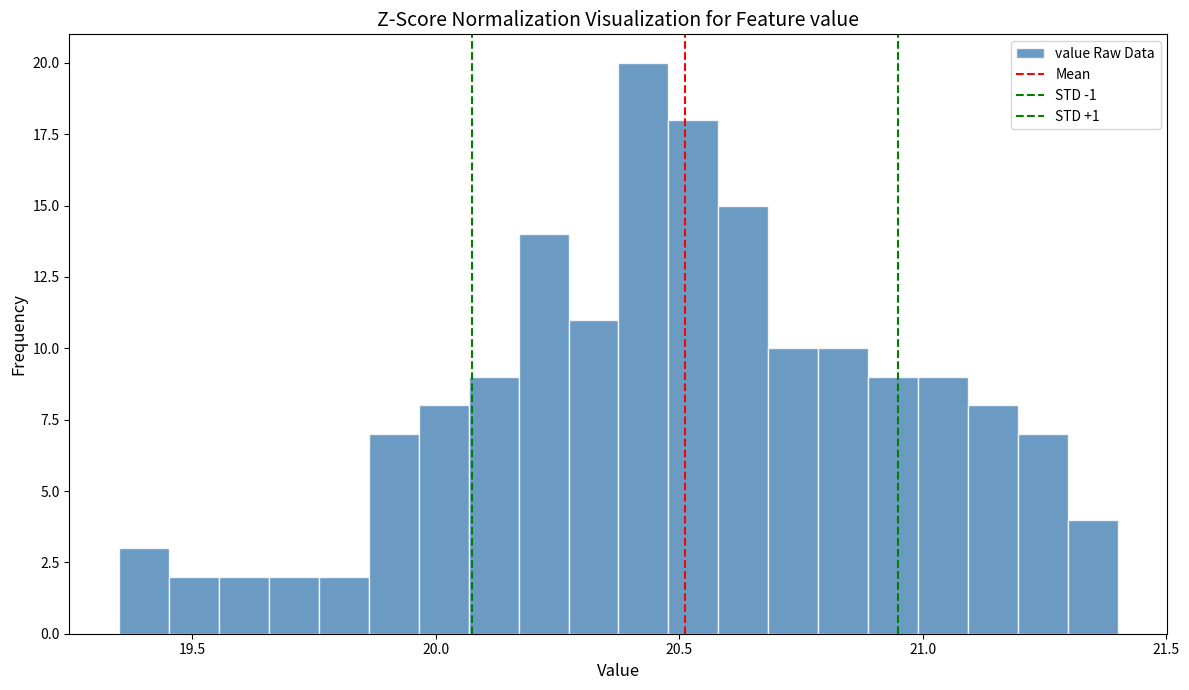

Around what value on the x-axis is the tallest bar? Give the approximate position of its centre, as read against the axis.

20.45